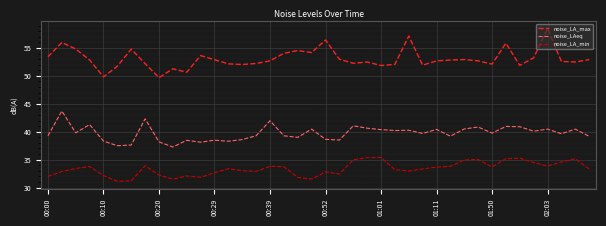

What are all the series names shown in the legend?

noise_LA_max, noise_LAeq, noise_LA_min